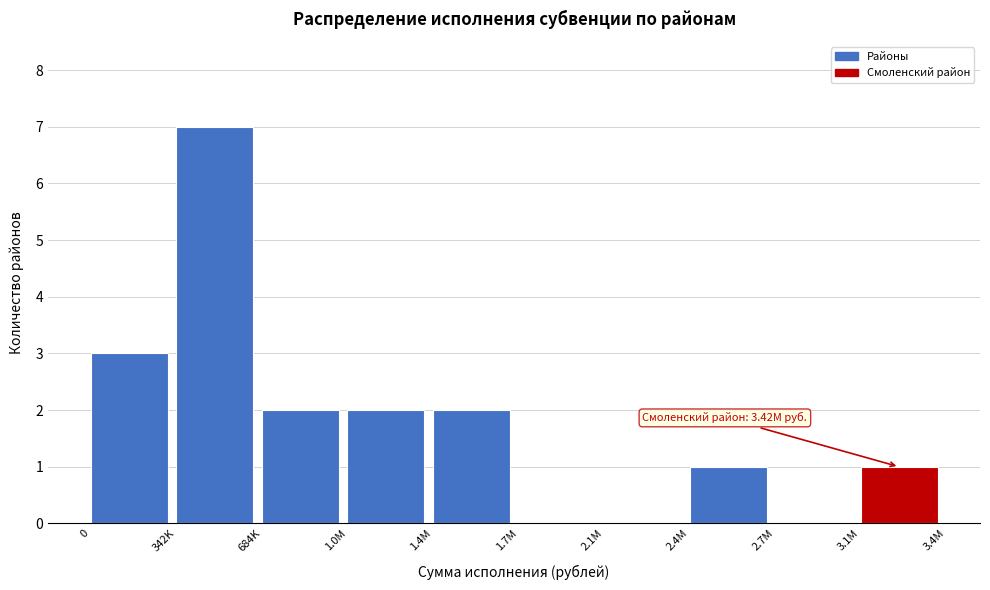

Reading right to left, transcribe all the data shown in this chart.

3.1M=1	2.7M=0	2.4M=1	2.1M=0	1.7M=0	1.4M=2	1.0M=2	684K=2	342K=7	0=3